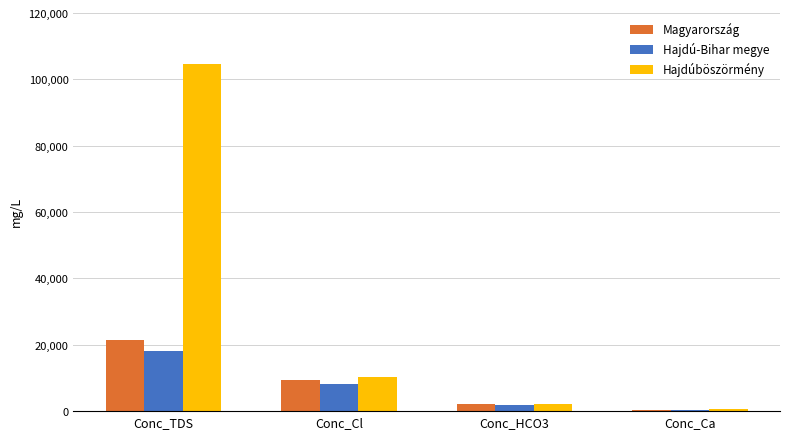

Which series changed the most between Conc_HCO3 and Conc_Ca?

Hajdú-Bihar megye